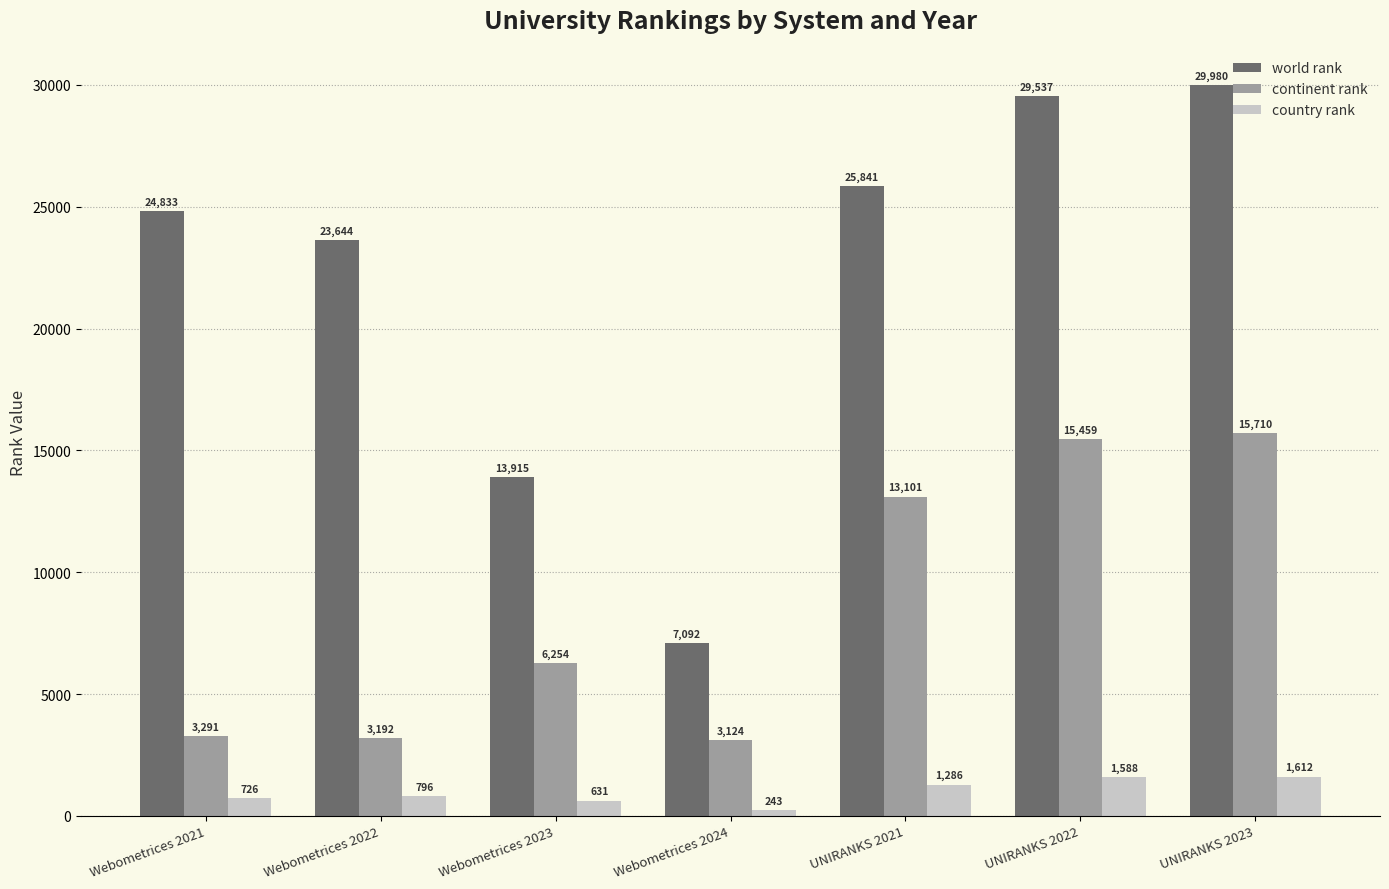

What is the difference between the second highest and second lowest values in the continent rank series?

12267